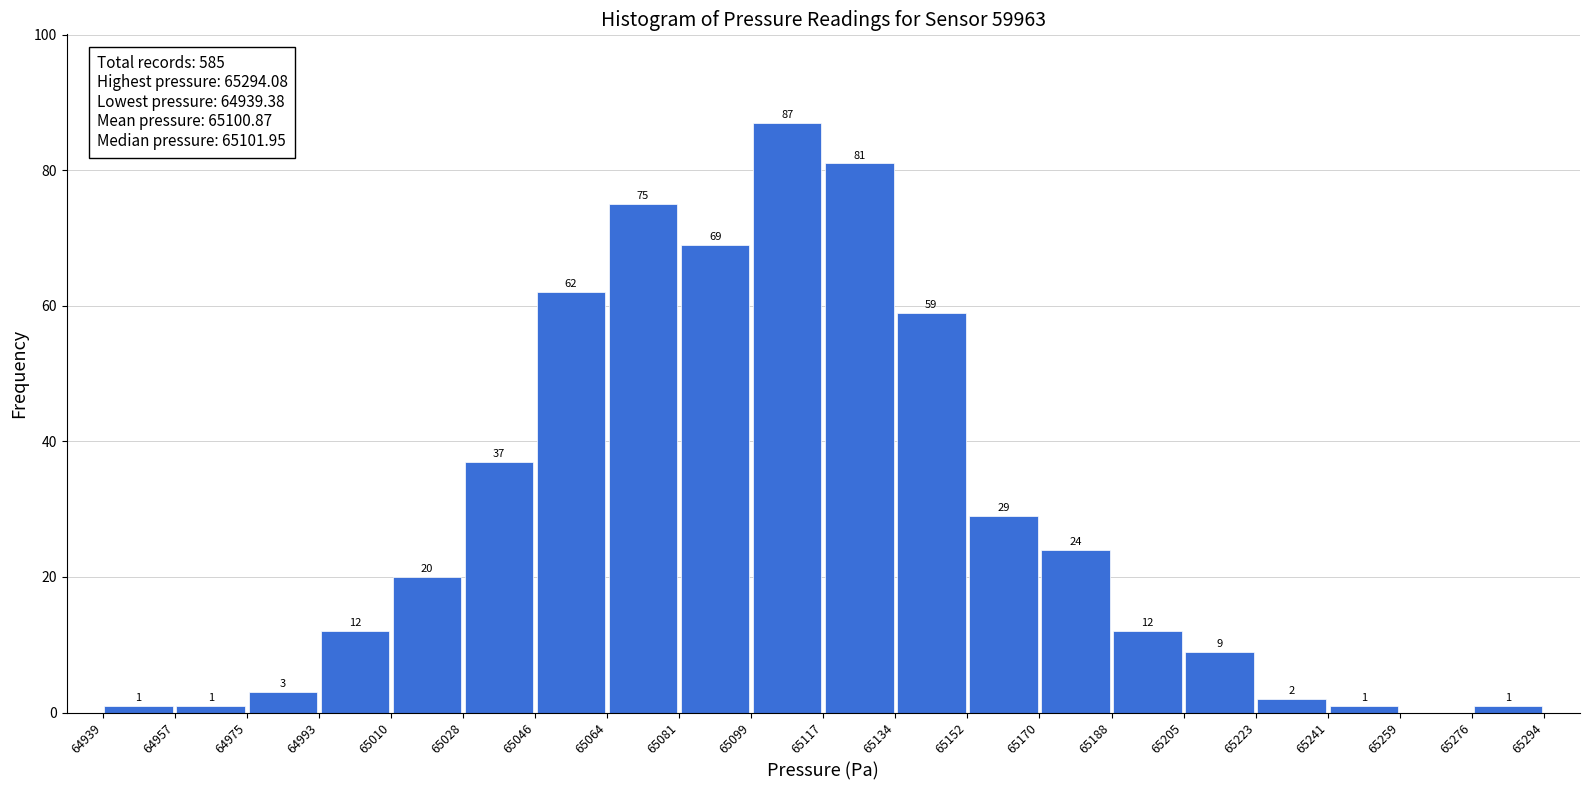

Which range on the x-axis has the tallest bar?

65099 to 65117